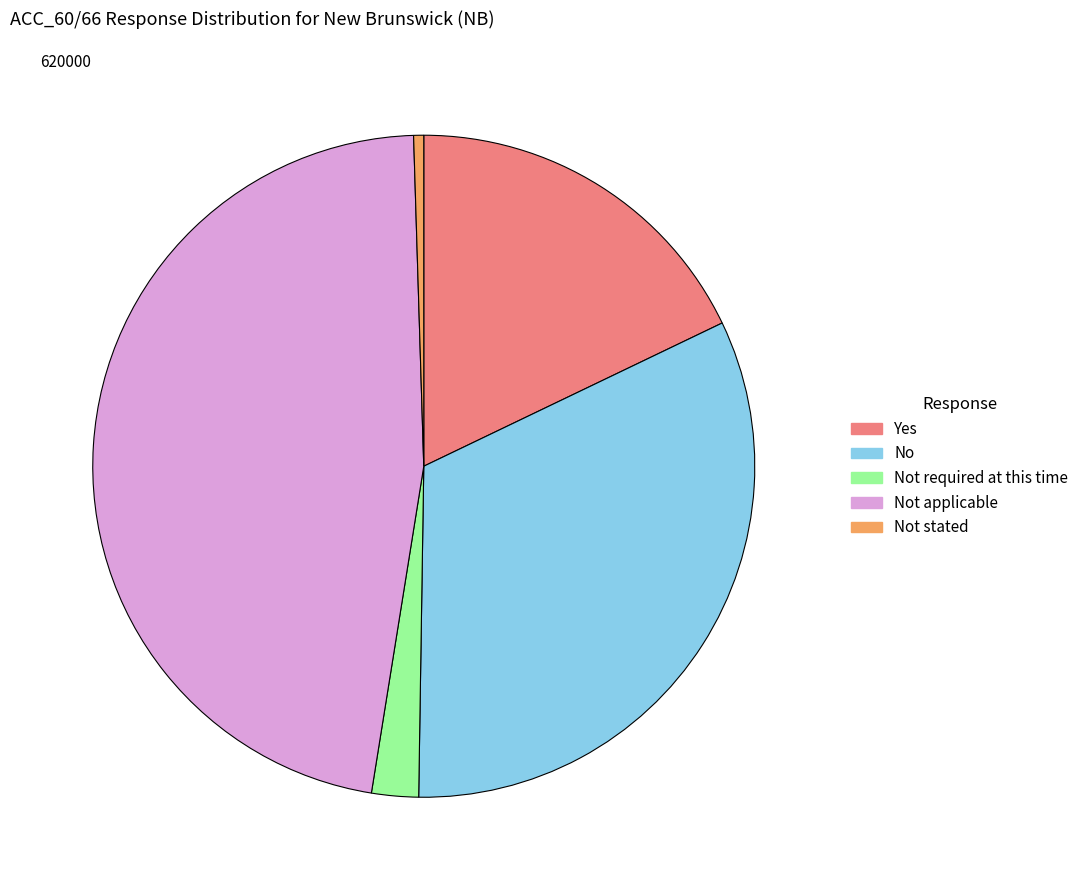

Combined, do Not applicable and Not required at this time account for over 50%?

No